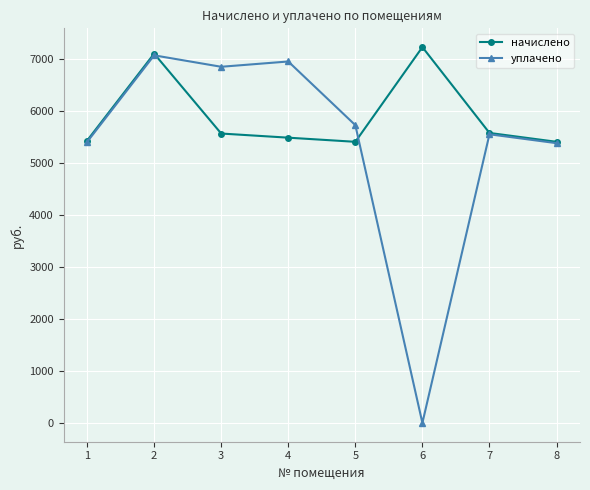

Rank the series at 6 from highest to lowest value.

начислено, уплачено